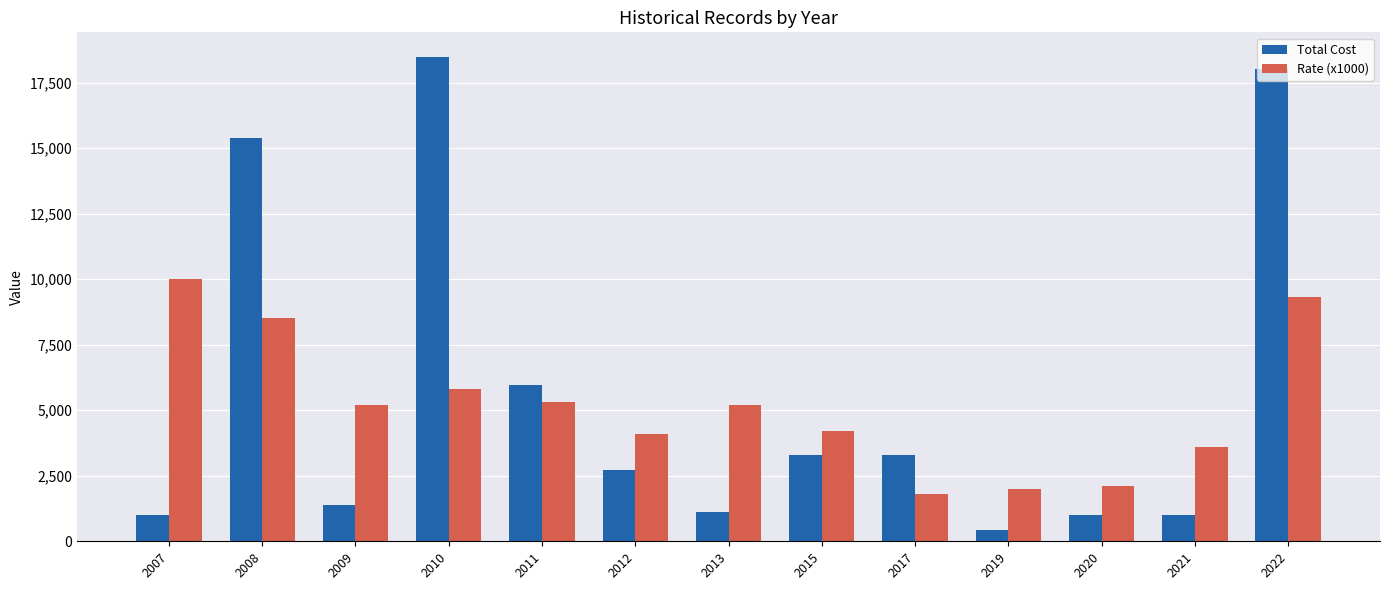

Which series has the widest spread of values?

Total Cost